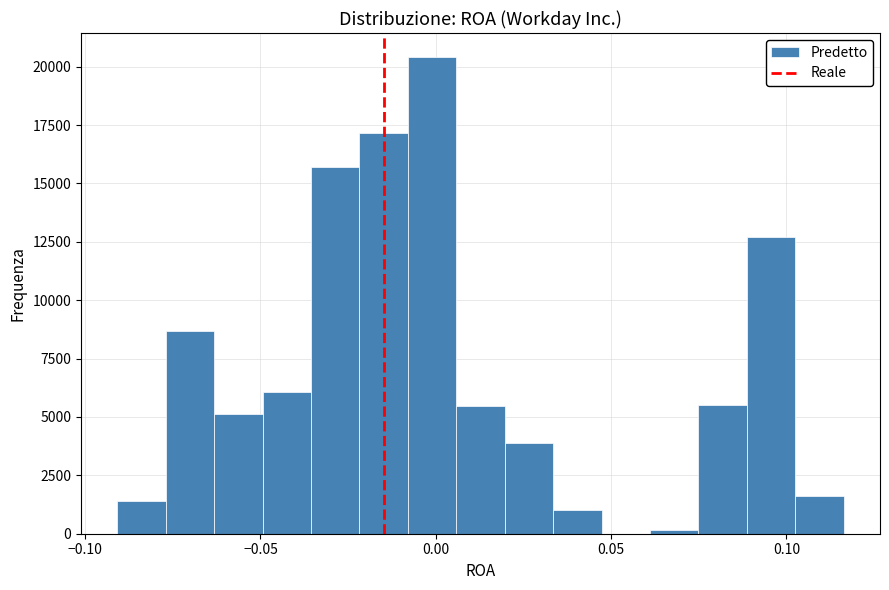

Around what value on the x-axis is the tallest bar? Give the approximate position of its centre, as read against the axis.

0.000